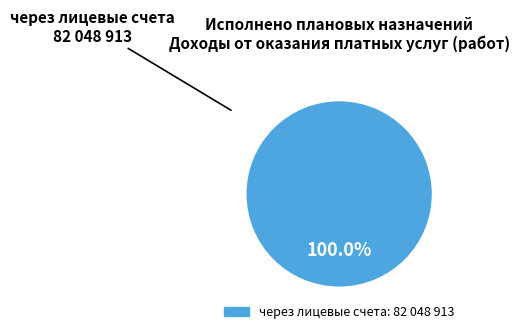

Does any single category account for the majority?

Yes